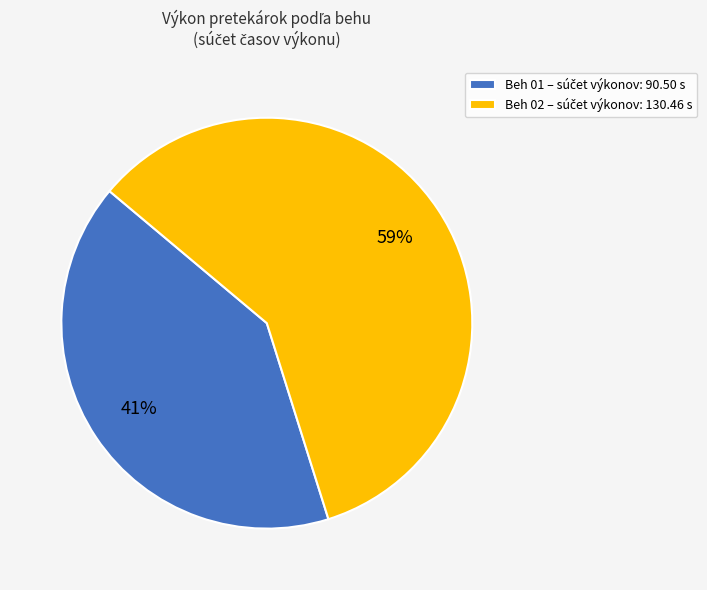

How many slices are in this pie chart?

2